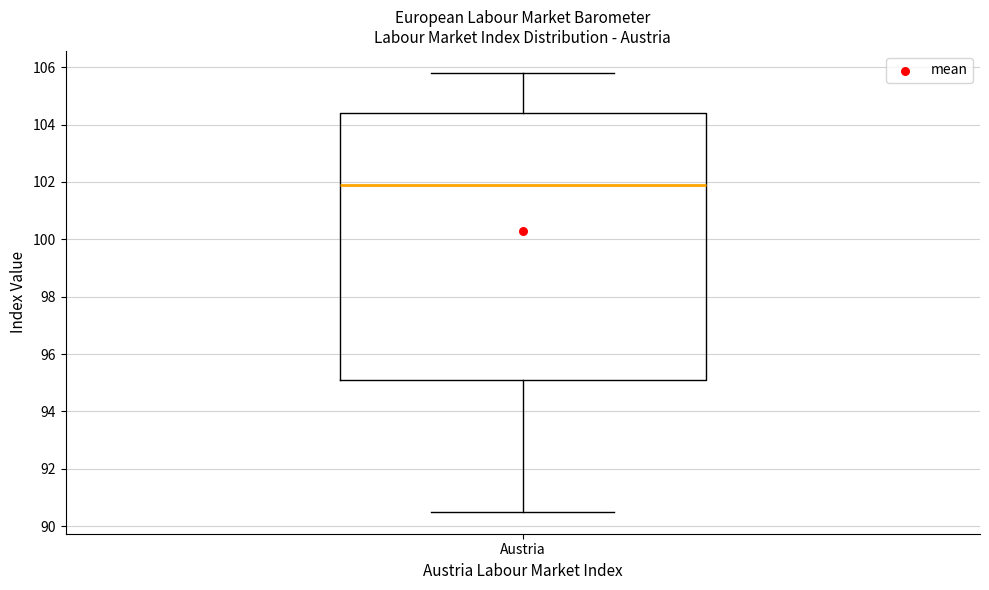

Transcribe this box plot: give where the median line is, the range the box spans, and where the two whiskers end, as read against the y-axis. The values are not printed on the chart, so give them approximately, as read against the axis.

median 101.8, box 95.2 to 104.4, whiskers 90.6 to 105.8